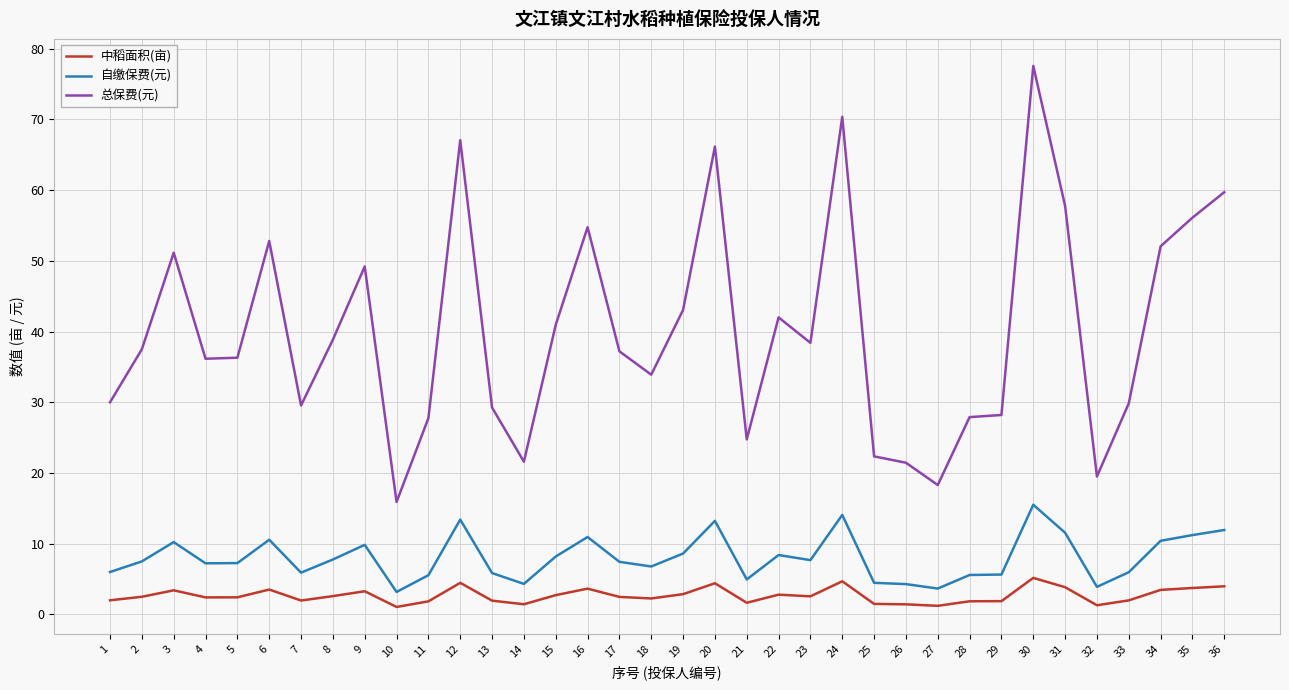

True or false: 总保费(元) and 中稻面积(亩) cross at least once.

False